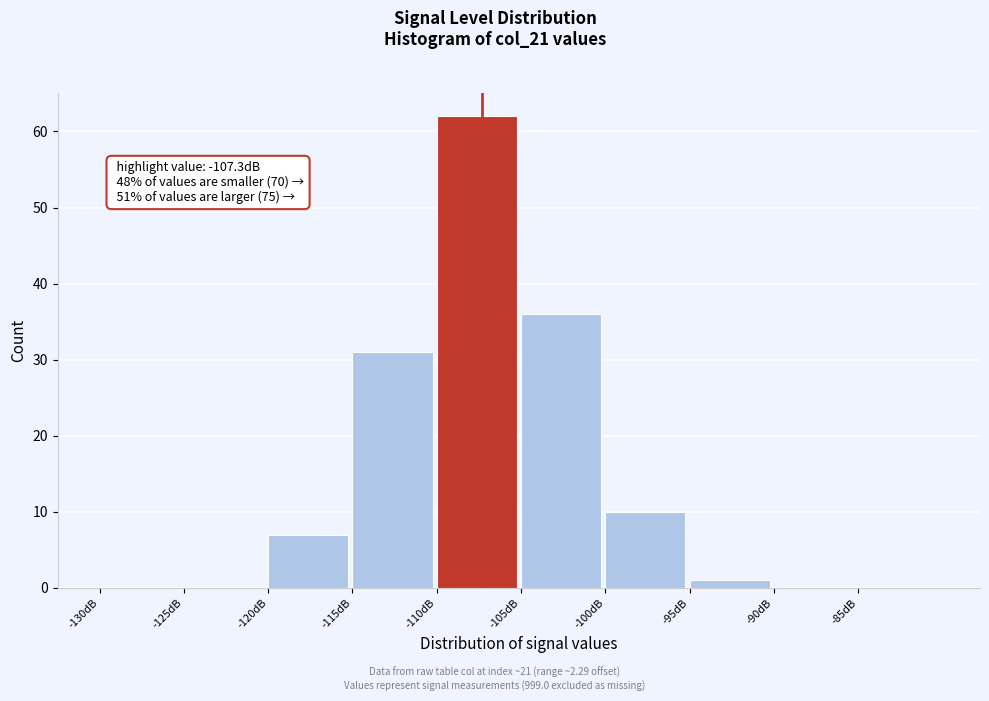

Over which range of the x-axis is the bar tallest?

-110 to -105